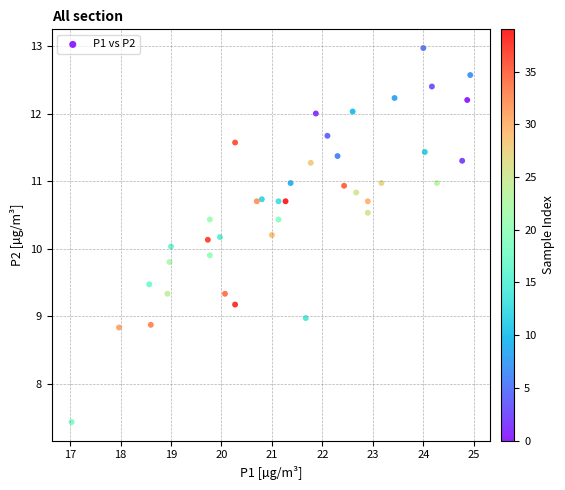

What is the range of X values (max minus min)?

7.9